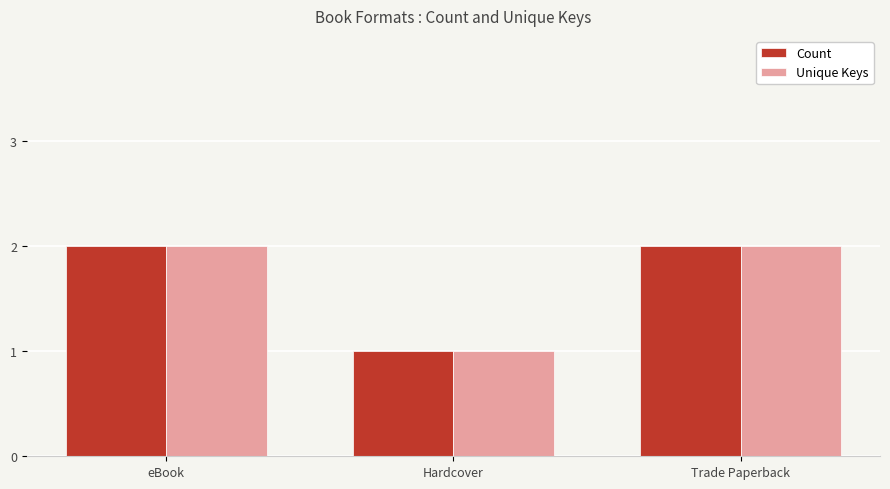

Where is Count nearest to the value 1?

Hardcover